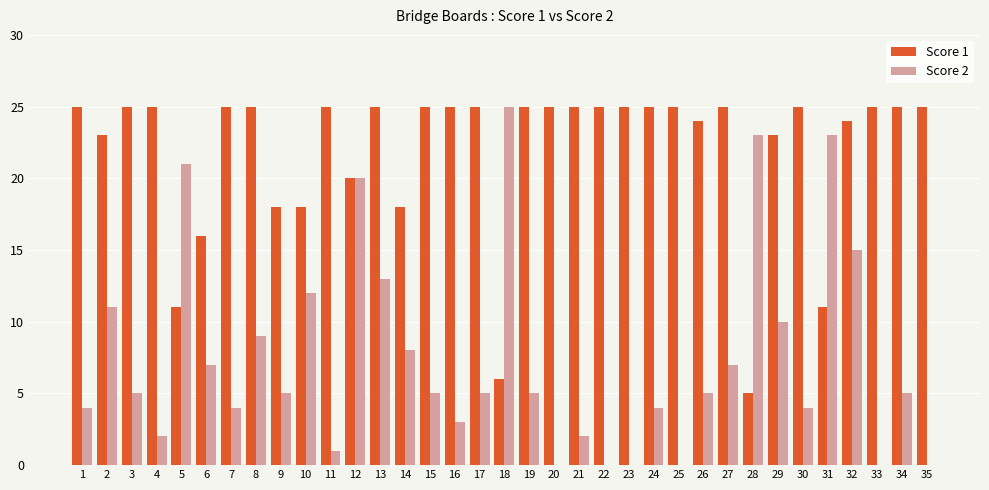

What are all the series names shown in the legend?

Score 1, Score 2